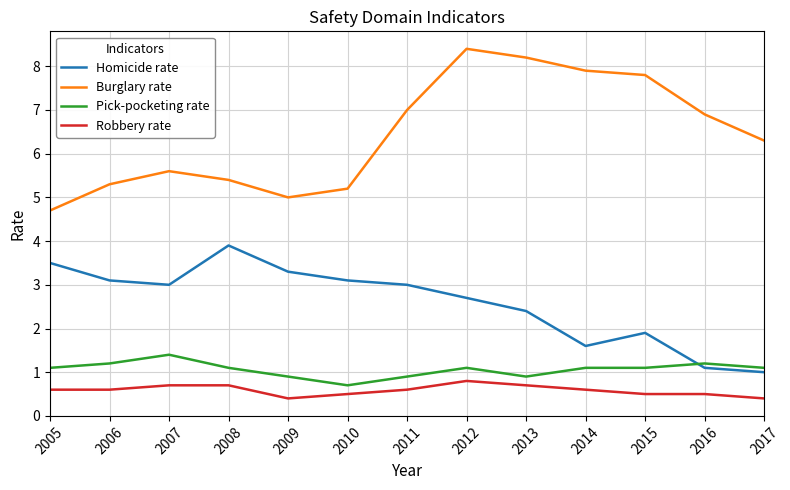

What is the total value across all series at 2006?

10.2